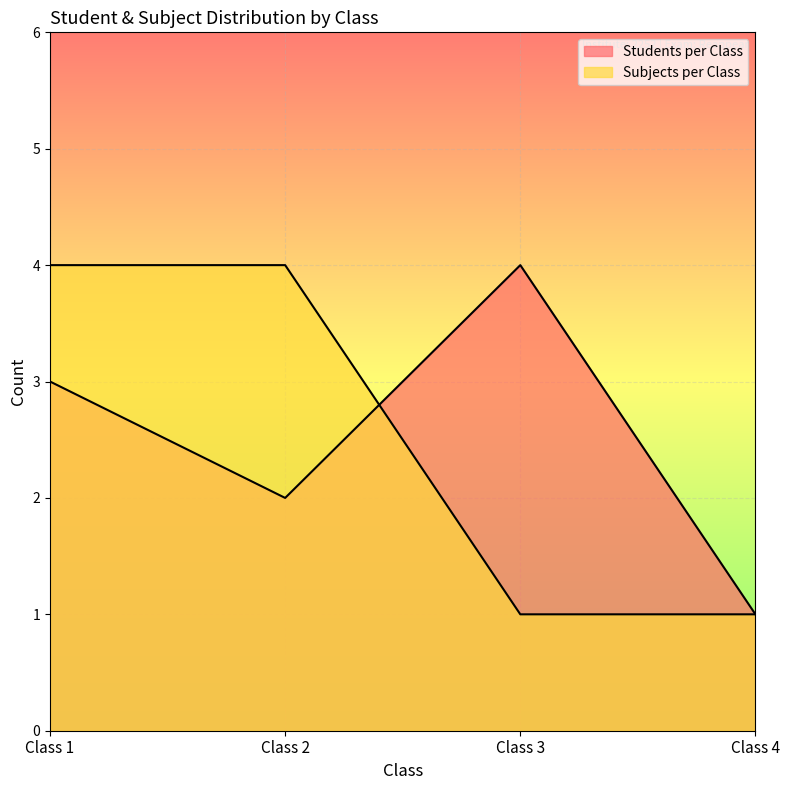

What is the difference between the second highest and minimum values in the Subjects per Class series?

3